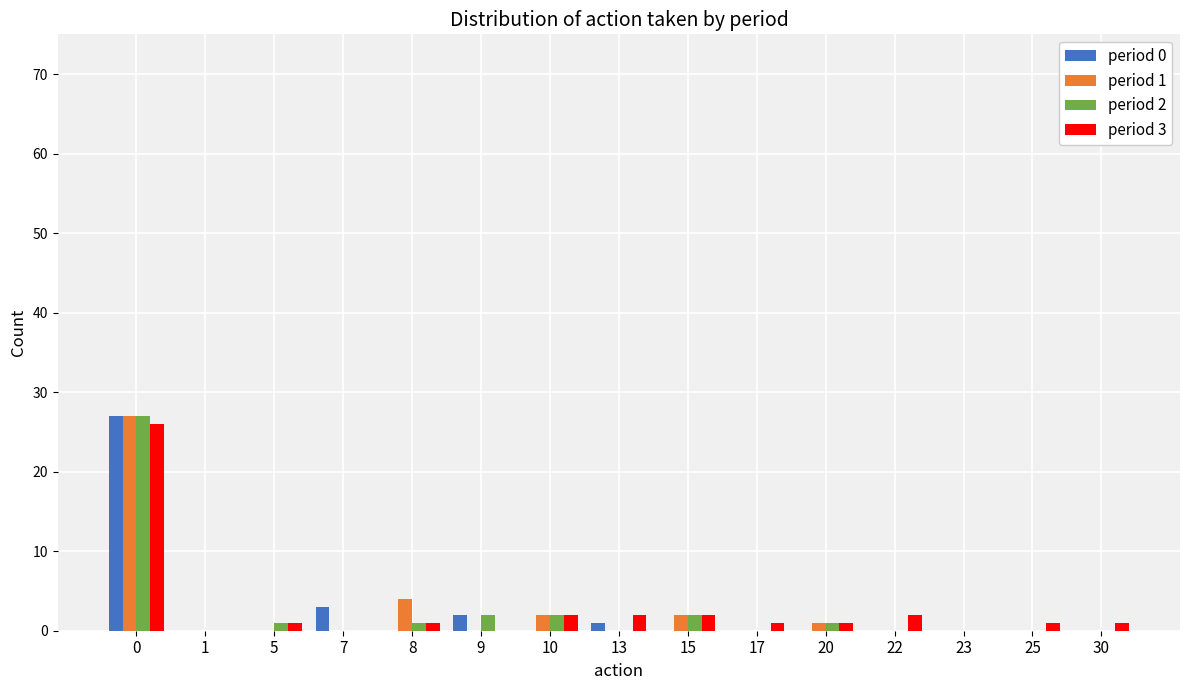

The period 0 series shows 10 at 10. True or false?

False